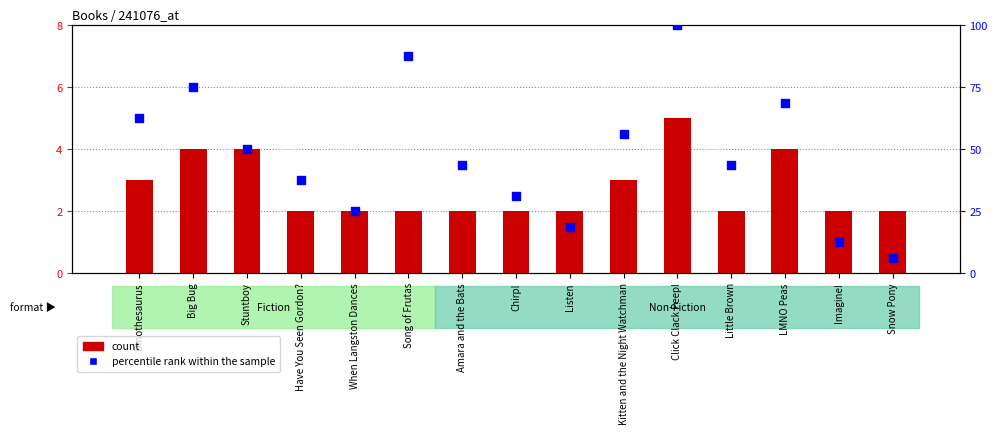

At how many categories does at least one series exceed 83?

2